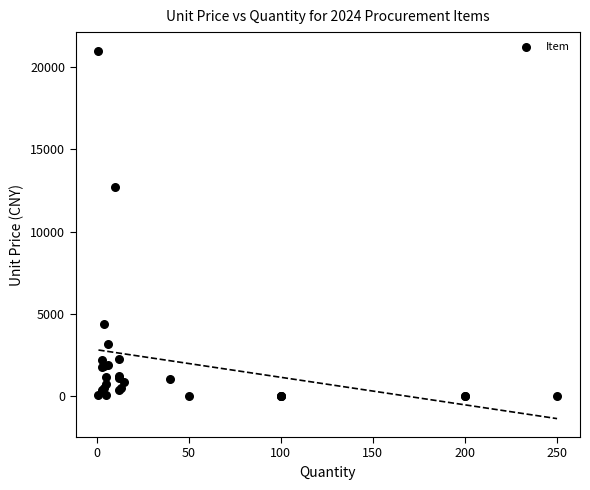

What Y value in the scatter plot is closest to 10500?

12740.0